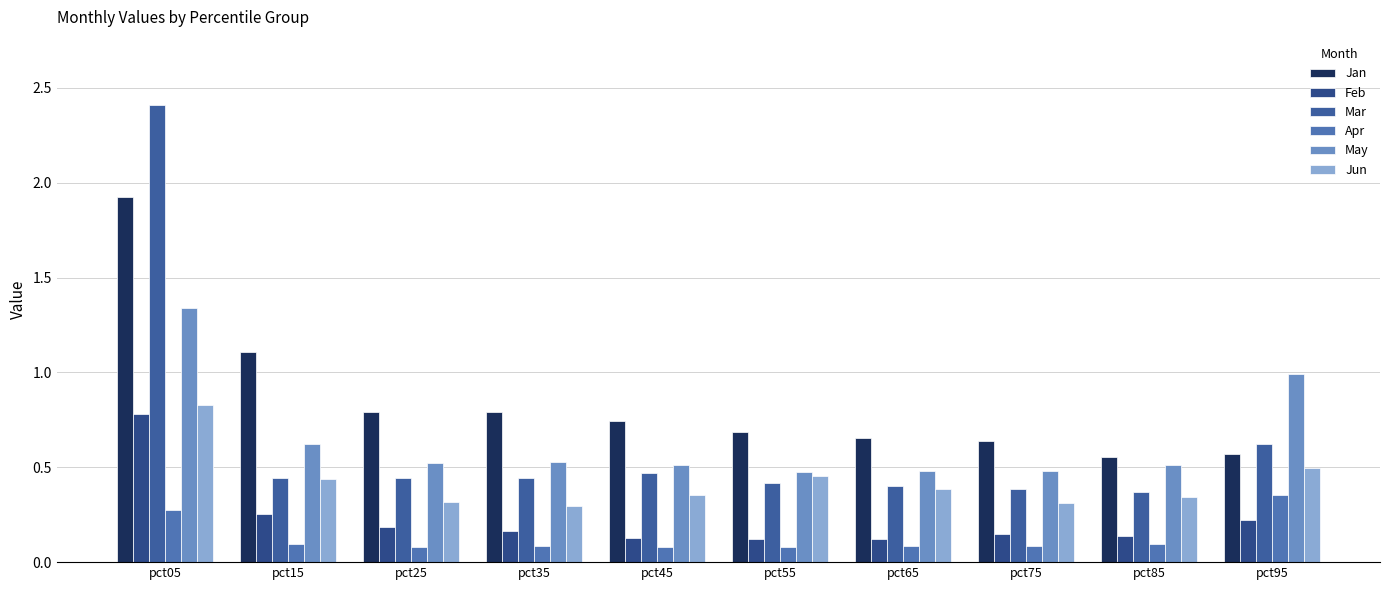

Reading left to right, extract all data points from this chart.

Jan: pct05=1.9	pct15=1.1	pct25=0.8	pct35=0.8	pct45=0.7	pct55=0.7	pct65=0.7	pct75=0.6	pct85=0.6	pct95=0.6
Feb: pct05=0.8	pct15=0.3	pct25=0.2	pct35=0.2	pct45=0.1	pct55=0.1	pct65=0.1	pct75=0.1	pct85=0.1	pct95=0.2
Mar: pct05=2.4	pct15=0.4	pct25=0.4	pct35=0.4	pct45=0.5	pct55=0.4	pct65=0.4	pct75=0.4	pct85=0.4	pct95=0.6
Apr: pct05=0.3	pct15=0.1	pct25=0.1	pct35=0.1	pct45=0.1	pct55=0.1	pct65=0.1	pct75=0.1	pct85=0.1	pct95=0.4
May: pct05=1.3	pct15=0.6	pct25=0.5	pct35=0.5	pct45=0.5	pct55=0.5	pct65=0.5	pct75=0.5	pct85=0.5	pct95=1.0
Jun: pct05=0.8	pct15=0.4	pct25=0.3	pct35=0.3	pct45=0.4	pct55=0.5	pct65=0.4	pct75=0.3	pct85=0.3	pct95=0.5